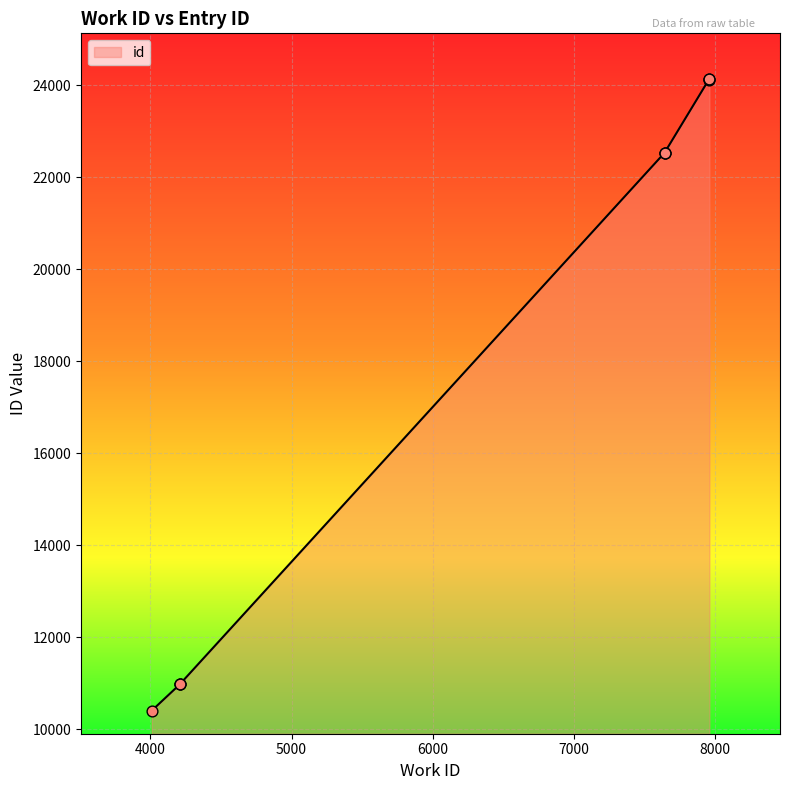

Which has a higher value, 7641 or 7641?

7641